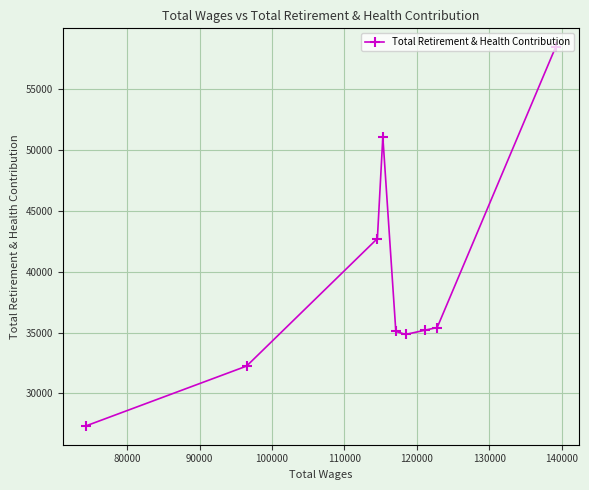

What is the average value?

39158